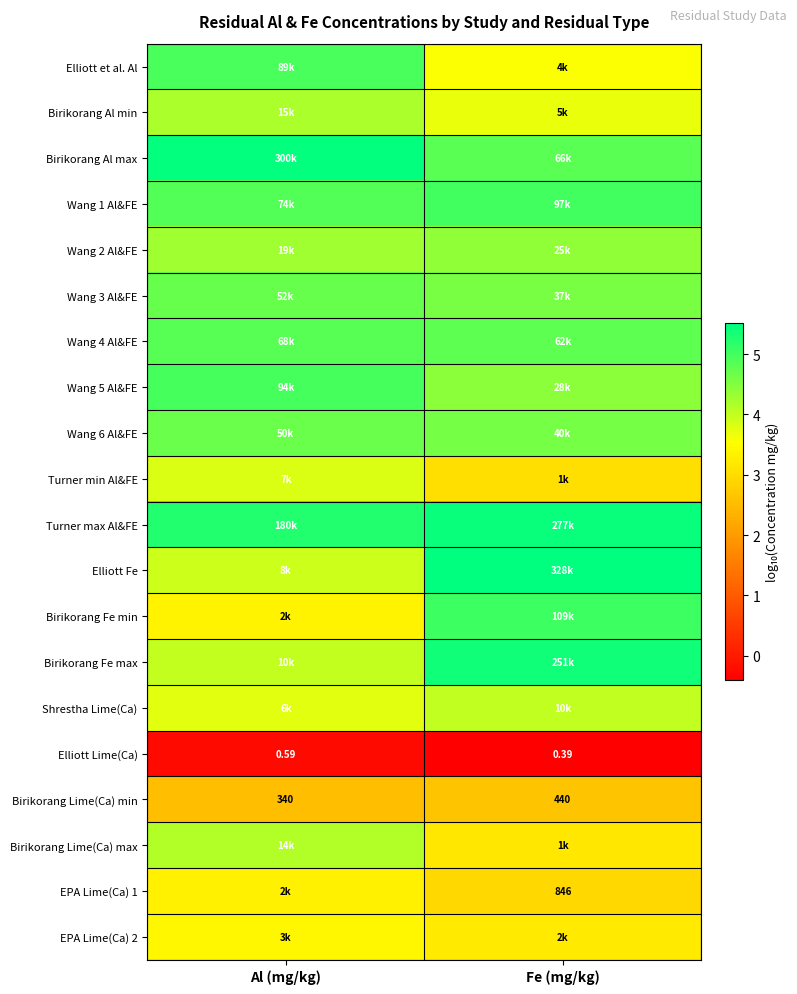

At which label is Birikorang Lime(Ca) min closest to 390?

Al (mg/kg)